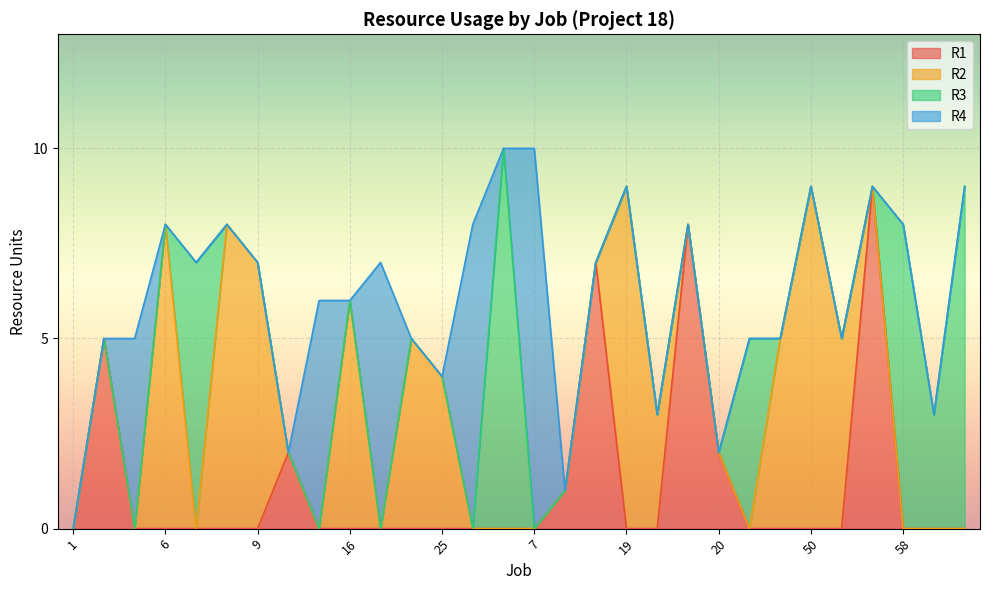

How many lines are shown in the chart?

4